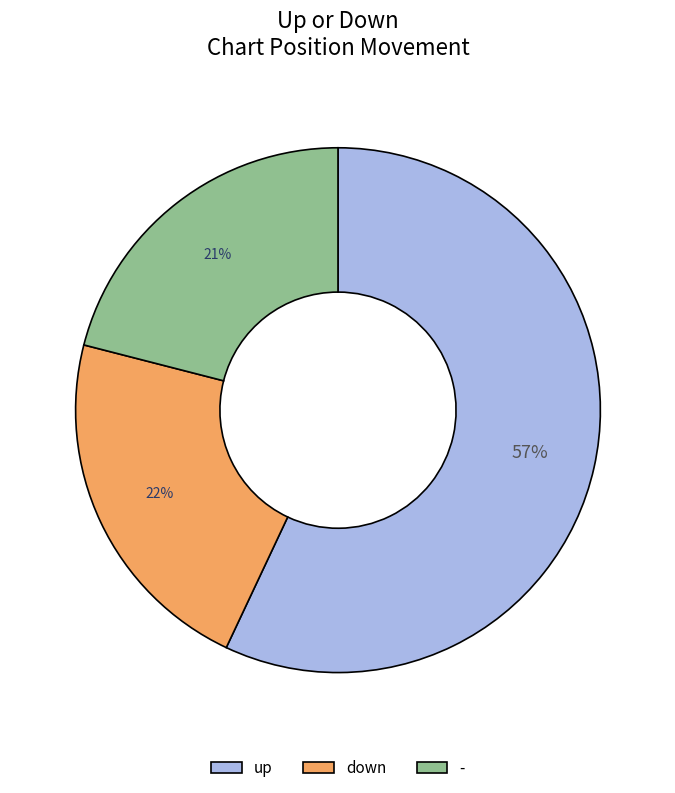

True or false: up accounts for 57% of the total.

True